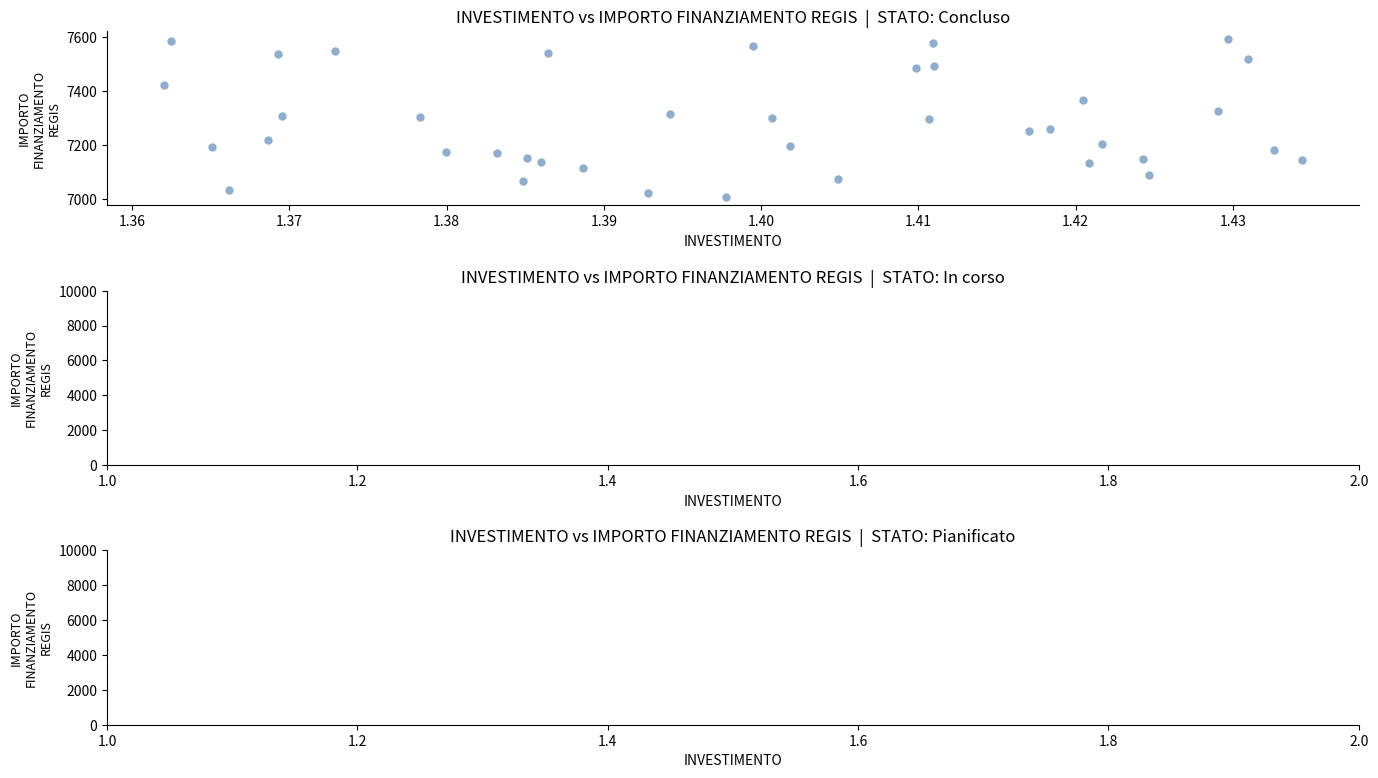

What is the range of Y values (max minus min)?

587.2